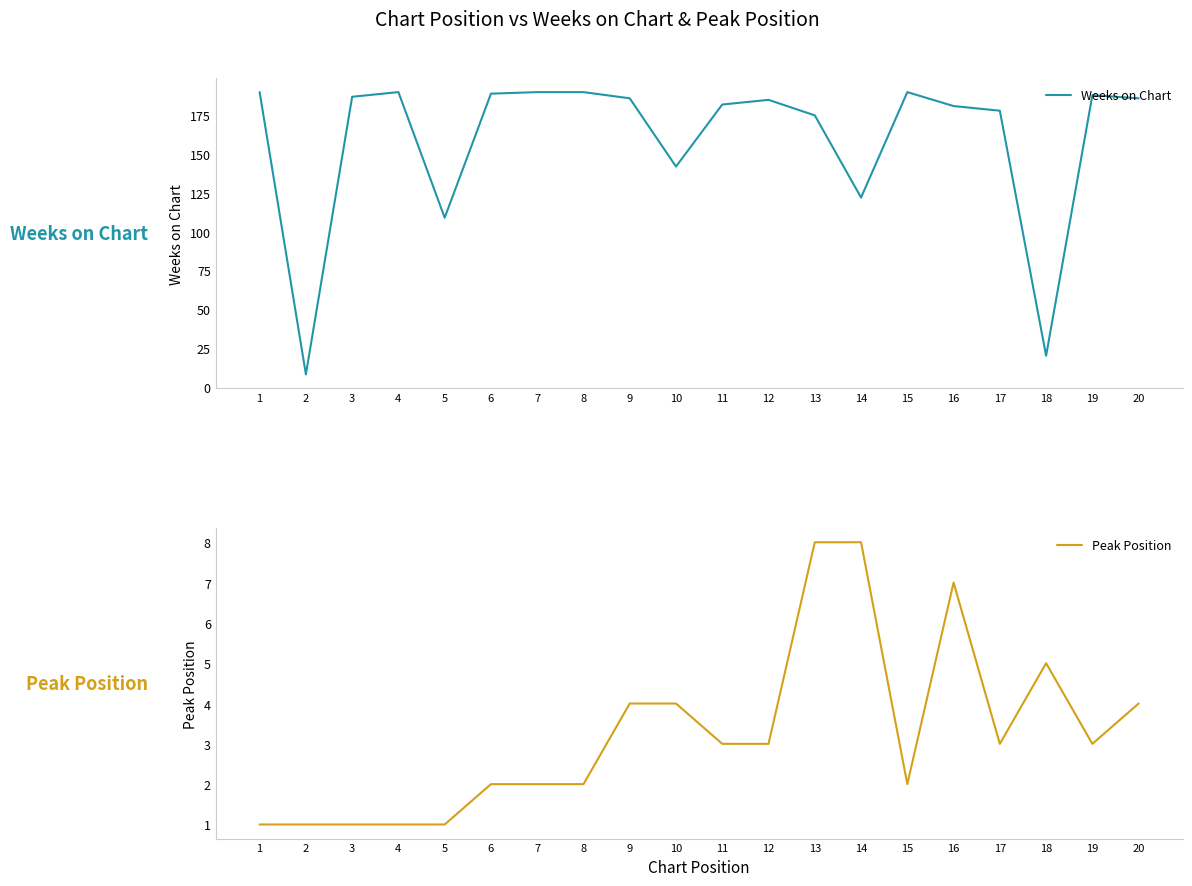

Which has a higher value, 15 or 13?

15